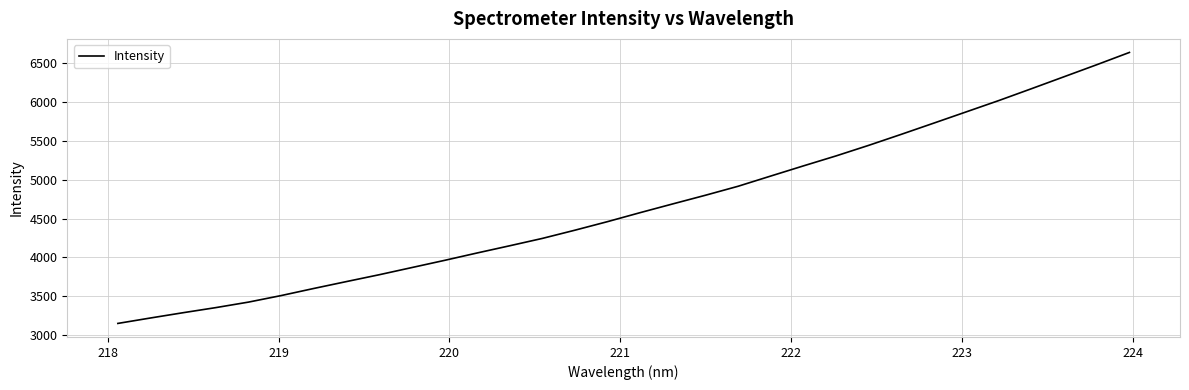

What is the minimum value shown in the chart?

3152.1